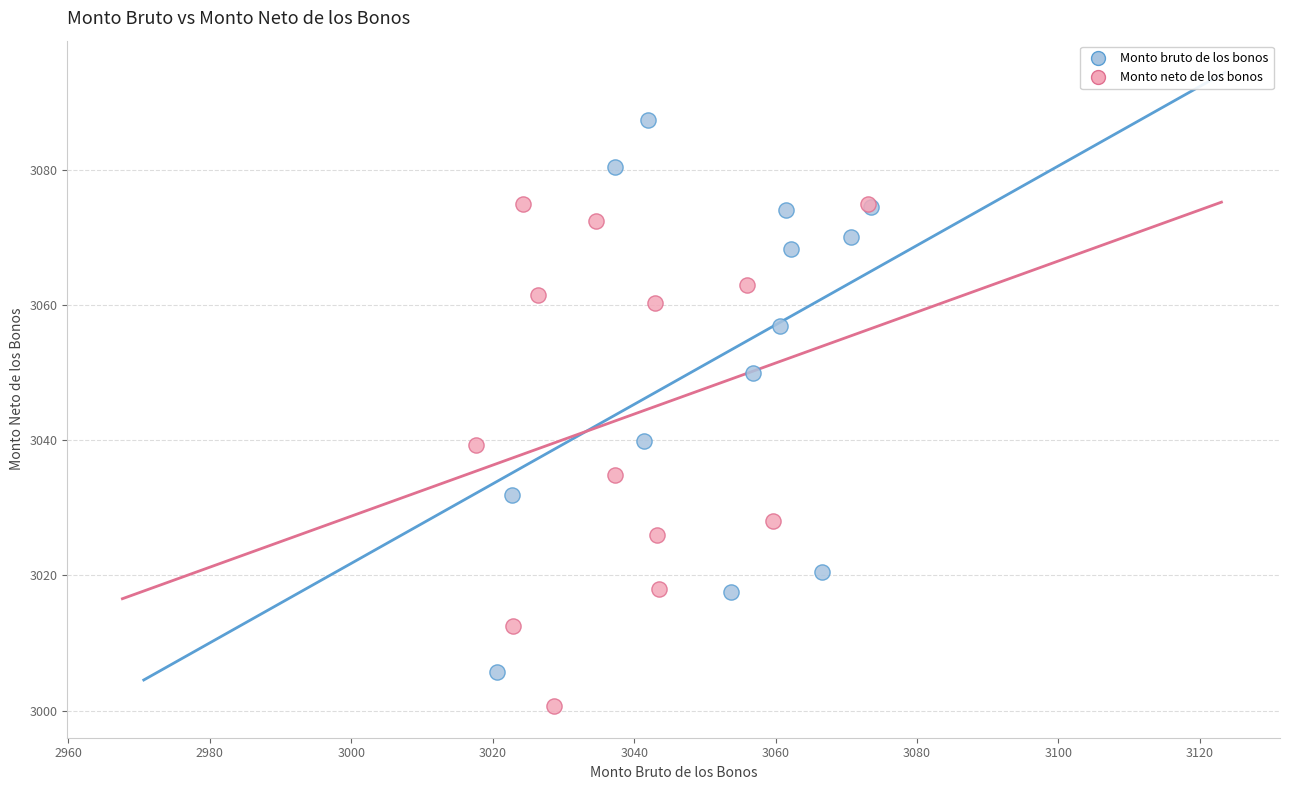

Which series contains the highest Y value?

Monto bruto de los bonos